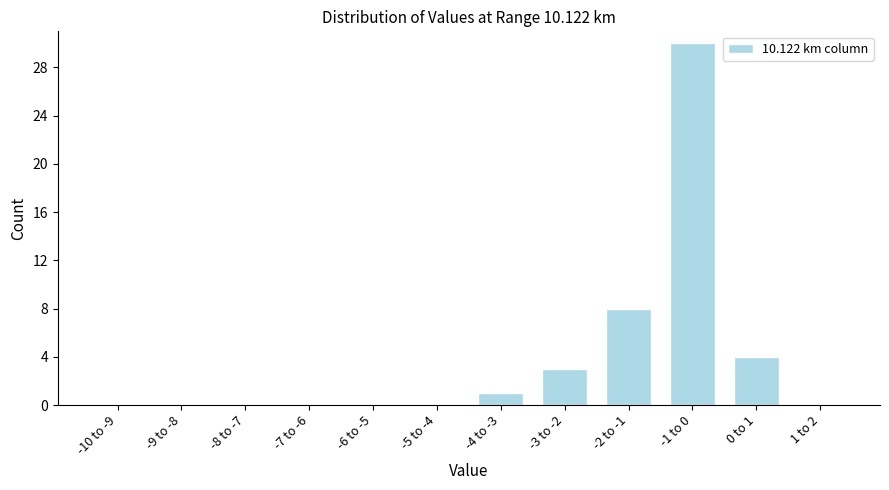

Reading right to left, what are all the values shown in this chart?

1 to 2=0	0 to 1=4	-1 to 0=30	-2 to -1=8	-3 to -2=3	-4 to -3=1	-5 to -4=0	-6 to -5=0	-7 to -6=0	-8 to -7=0	-9 to -8=0	-10 to -9=0